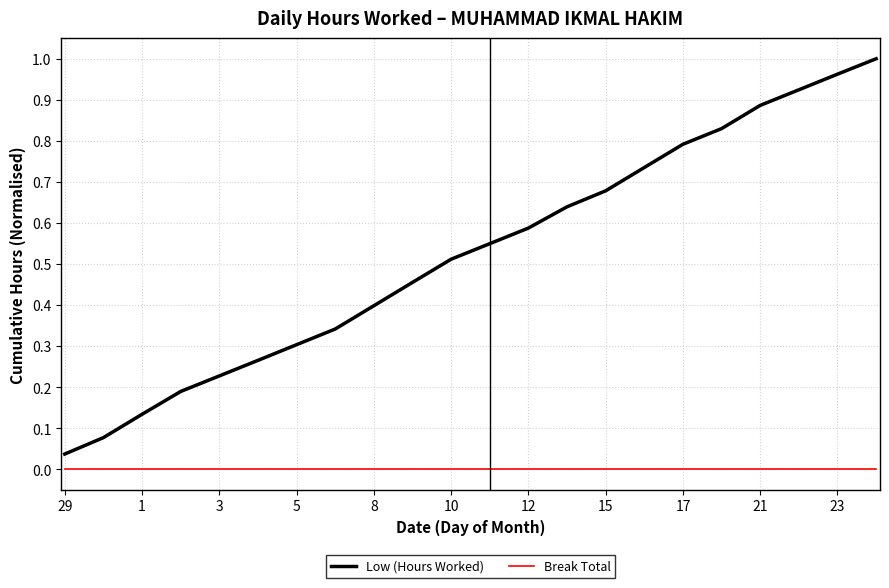

Which series has the widest spread of values?

Low (Hours Worked)